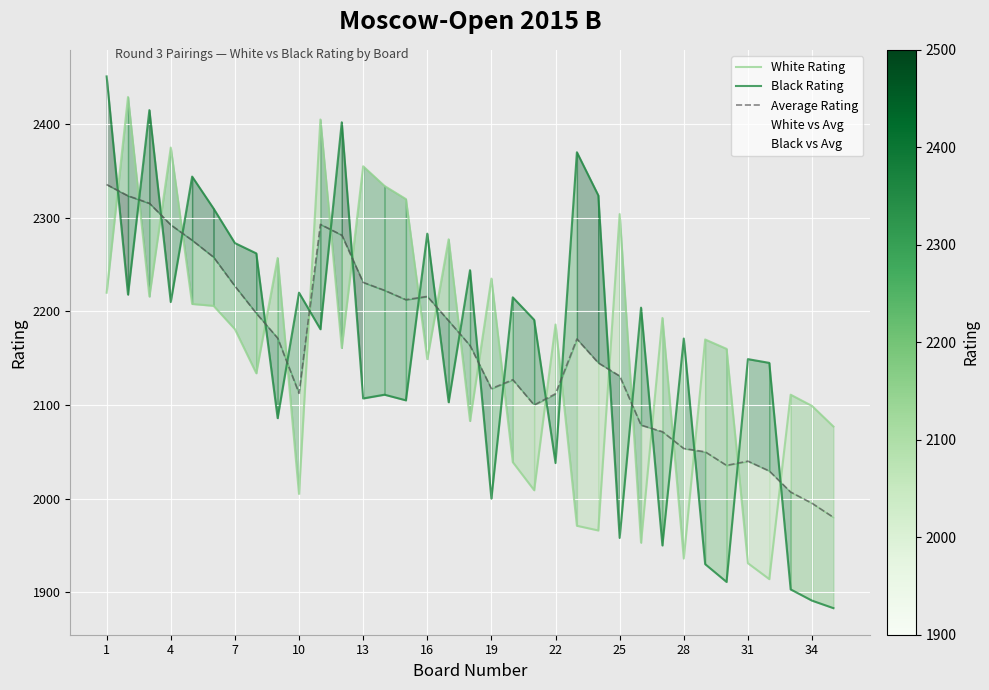

Count the number of categories in the chart.

35